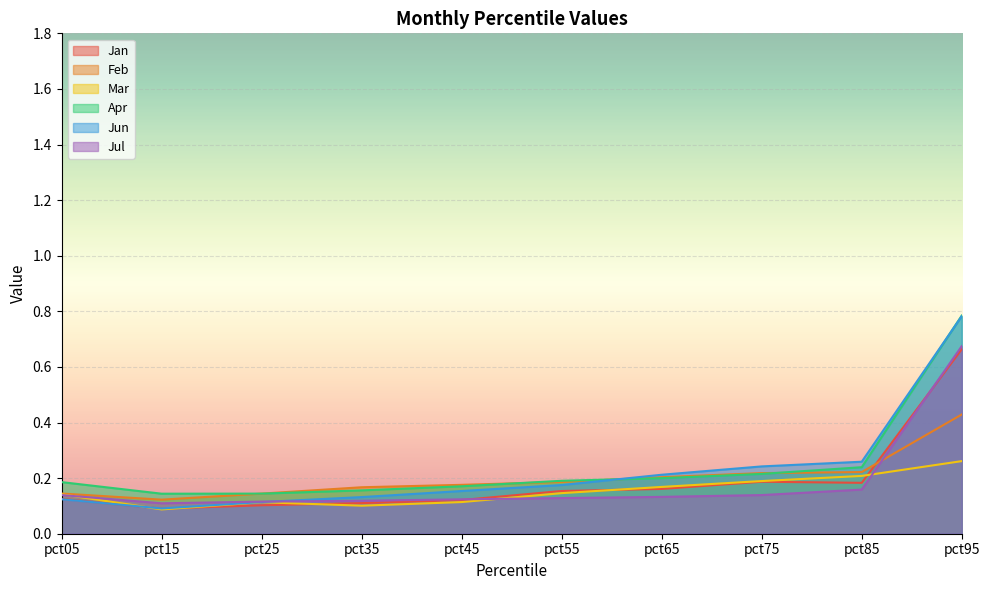

True or false: Feb has more than 2 interior local peaks.

False